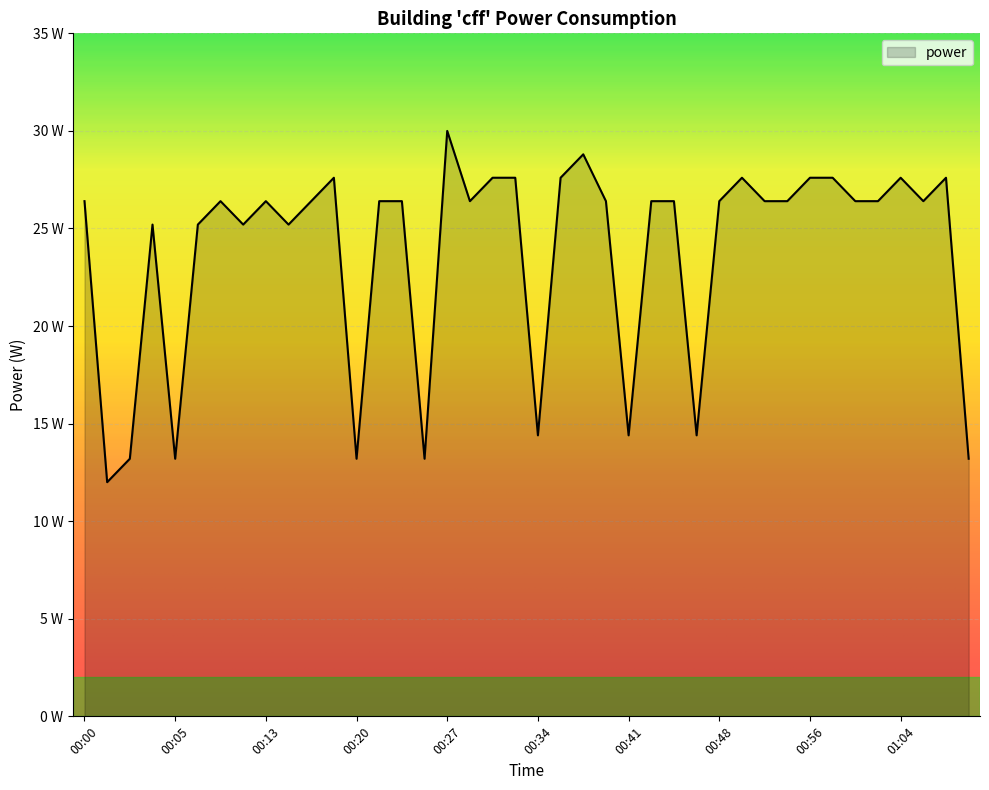

What is the difference between the second highest and second lowest values?

15.6